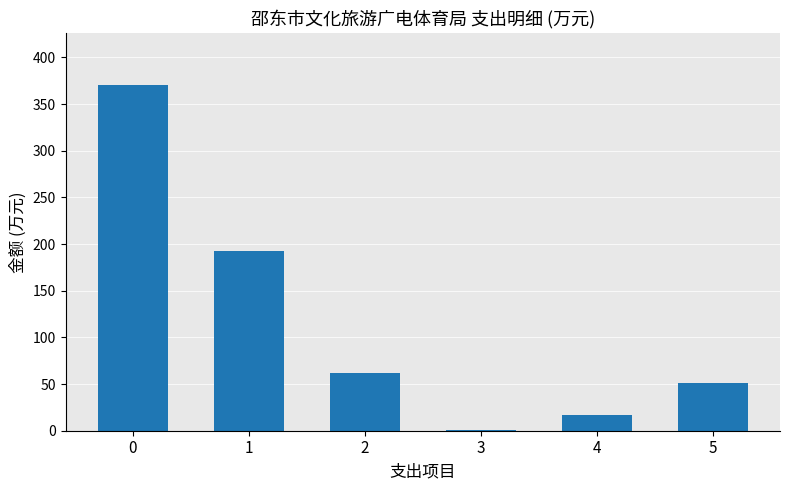

Reading left to right, extract all data points from this chart.

370.2	193.0	61.9	0.9	17.1	51.5